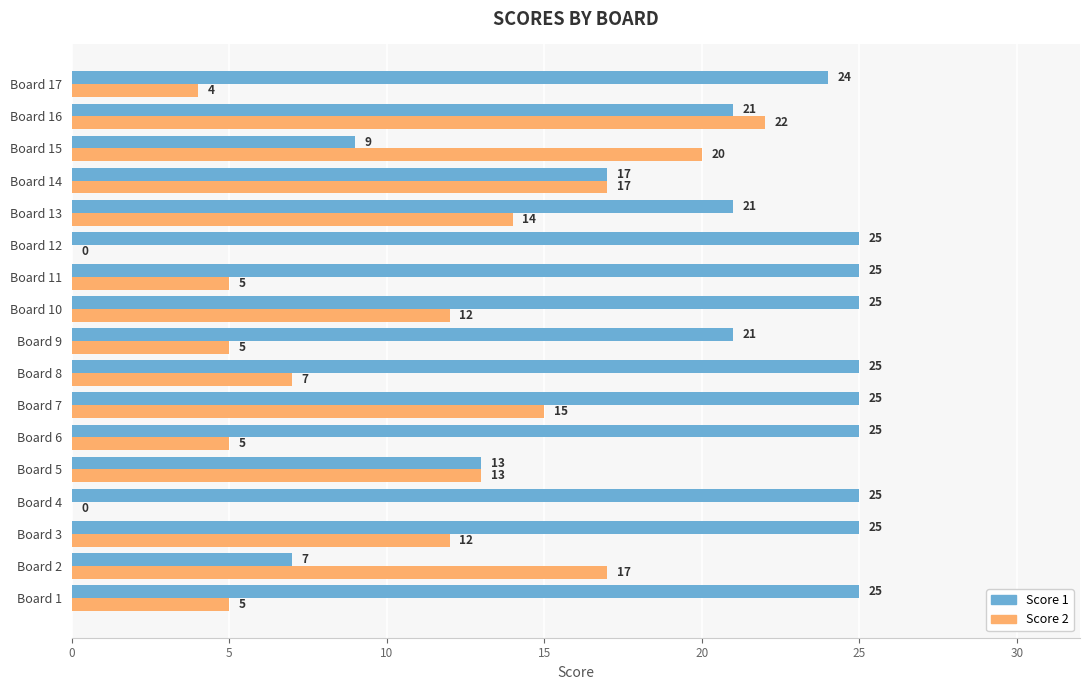

What is the highest value of the Score 2 series?

22